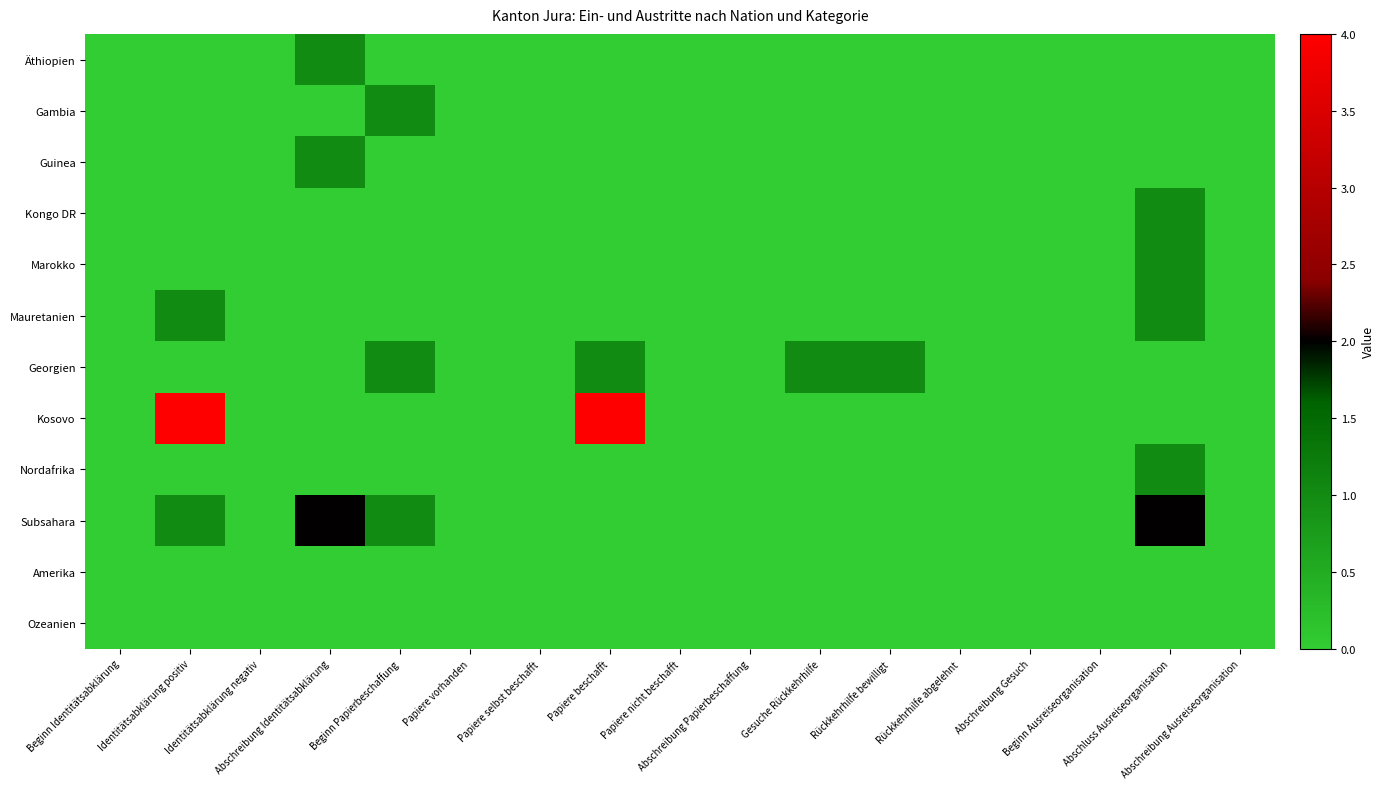

What is the total value across all series at Abschluss Ausreiseorganisation?

6